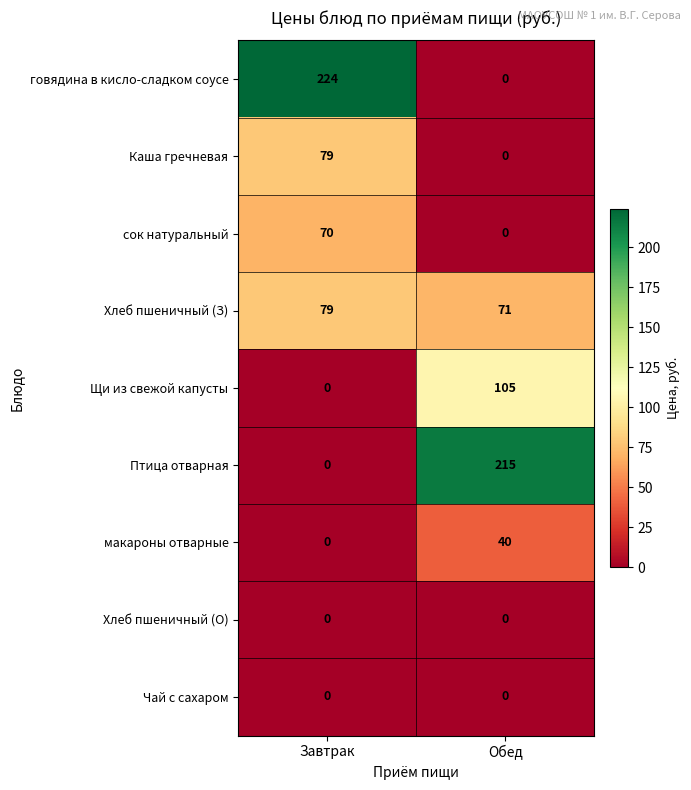

Which series has the largest total across all categories?

говядина в кисло-сладком соусе